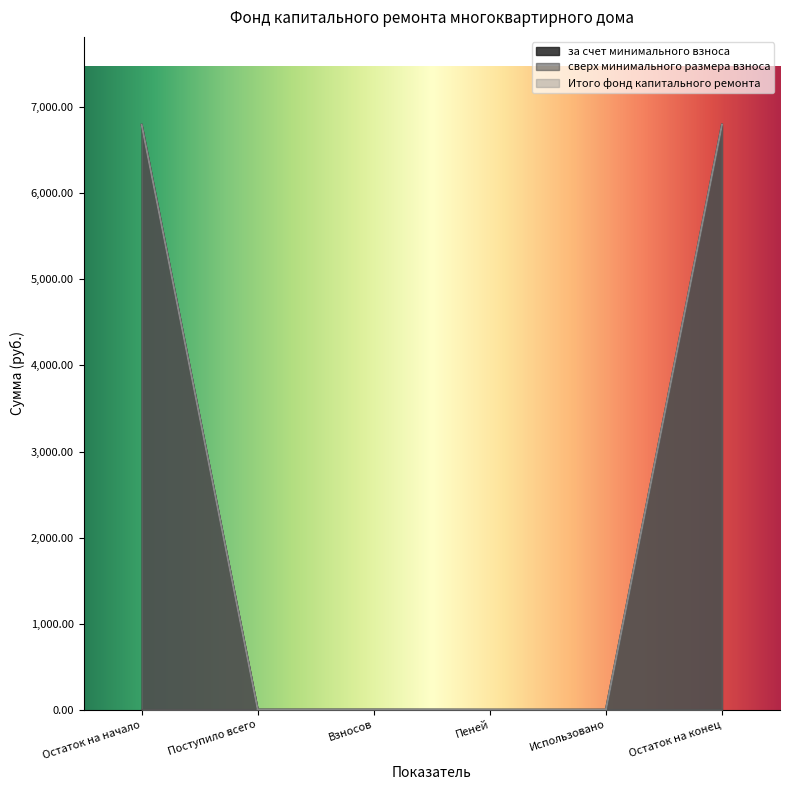

Reading left to right, list all the values displayed in this chart.

за счет минимального взноса: Остаток на начало=6796.4	Поступило всего=1.4	Взносов=1.4	Пеней=0.0	Использовано=0.0	Остаток на конец=6797.8
Итого фонд капитального ремонта: Остаток на начало=6796.4	Поступило всего=1.4	Взносов=1.4	Пеней=0.0	Использовано=0.0	Остаток на конец=6797.8